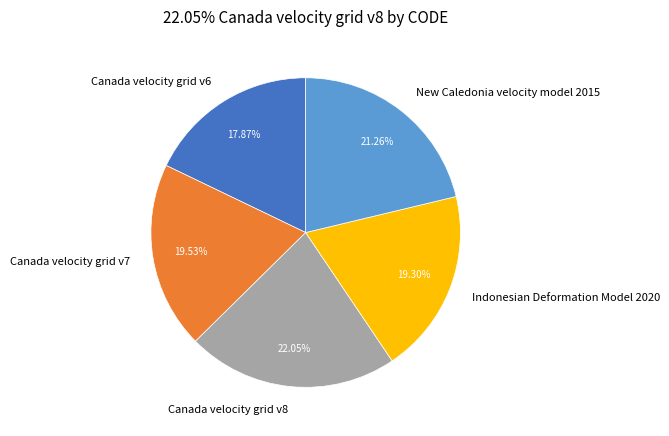

The Canada velocity grid v7 slice represents 20% of the pie. True or false?

True